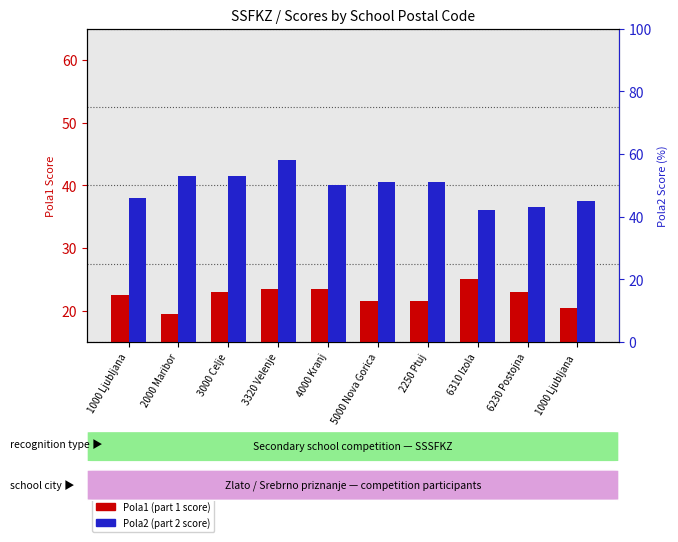

Are the bars grouped side by side (vs. stacked)?

Yes